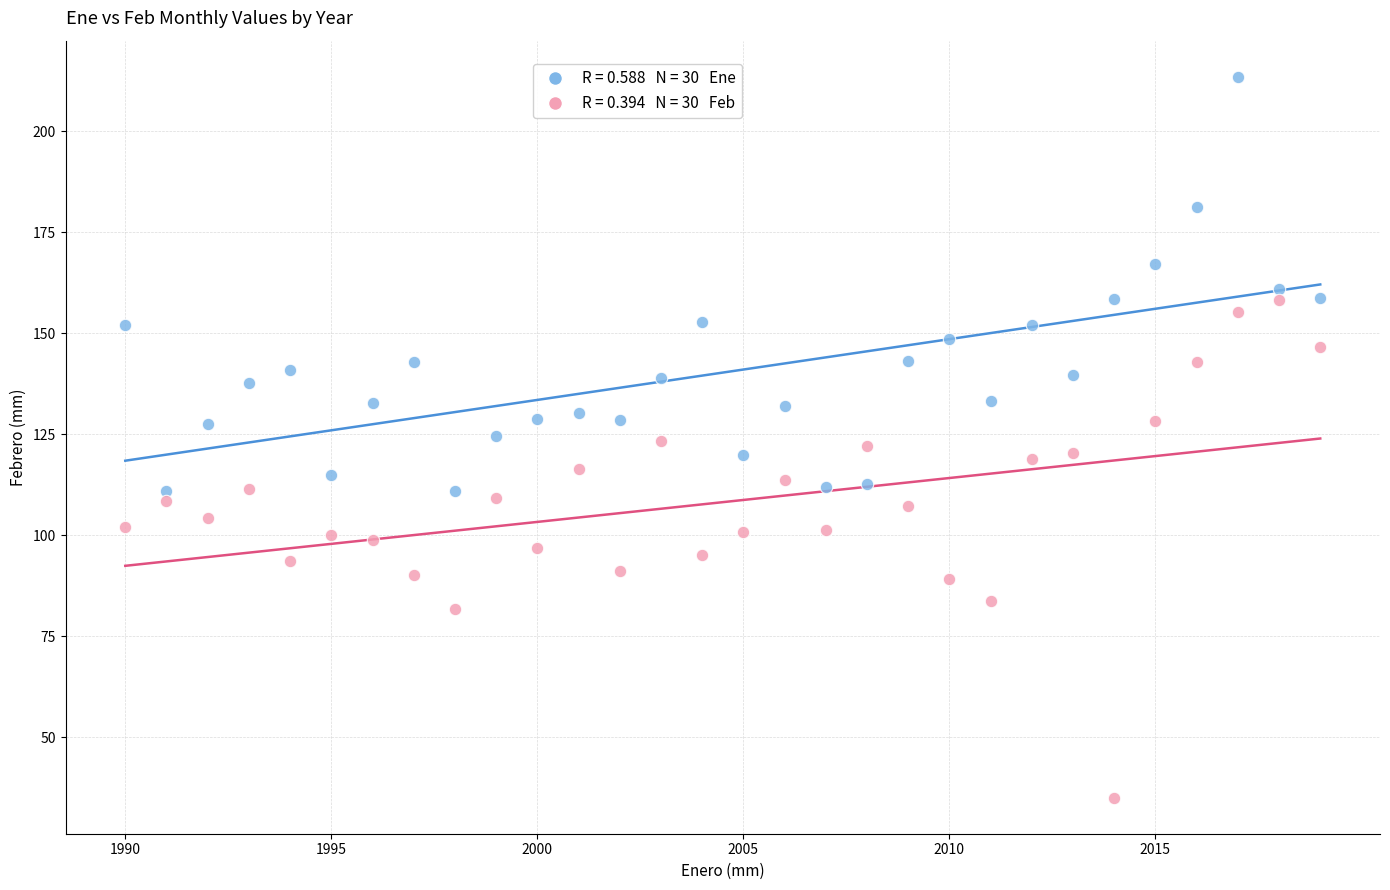

Across all data points, what is the range of Y values (max minus min)?

178.4